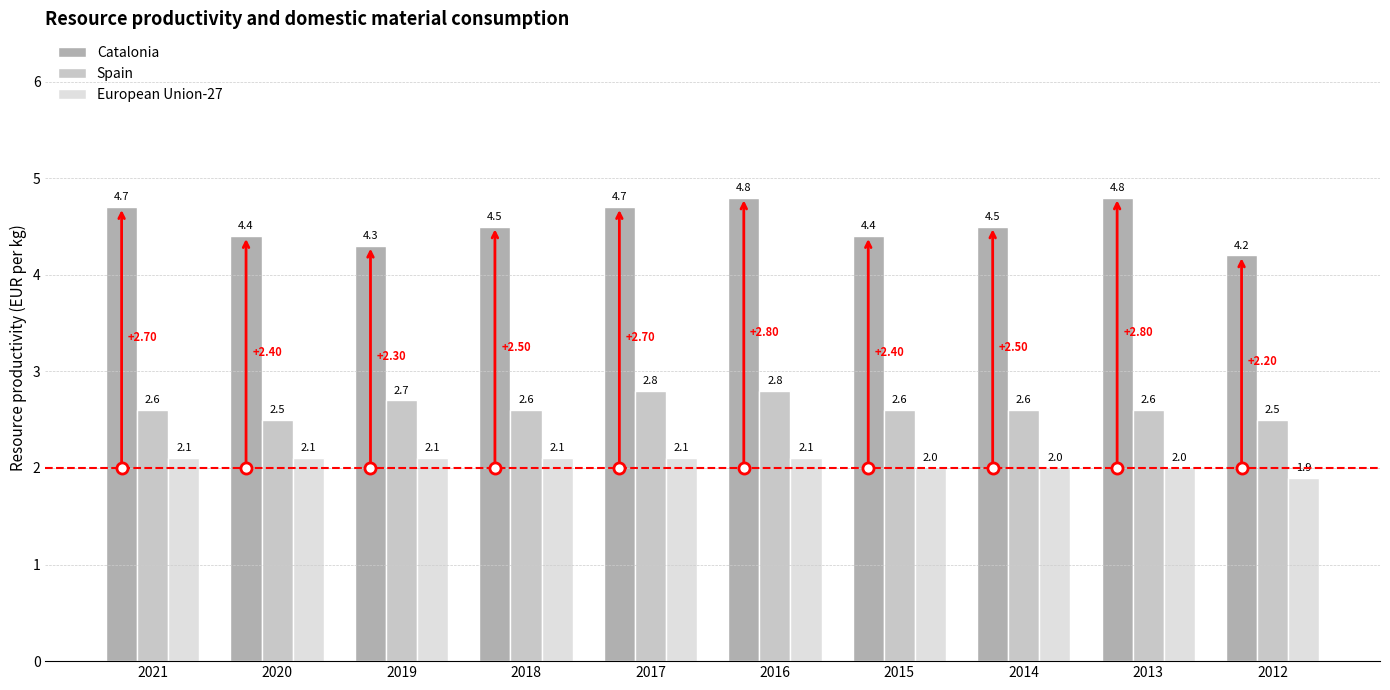

What is the maximum value for European Union-27?

2.1